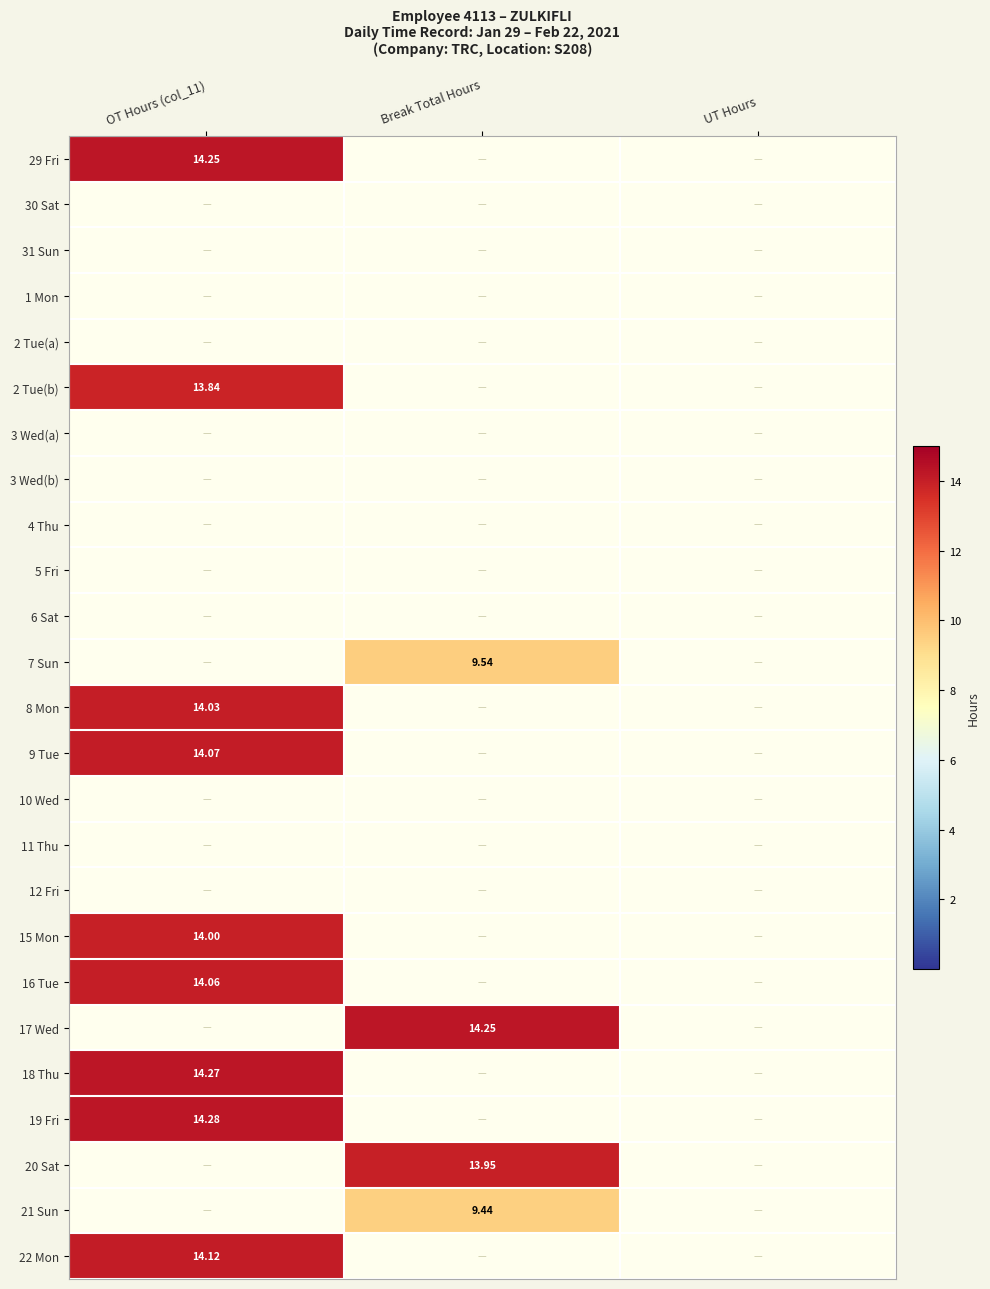

At how many categories does at least one series exceed 1?

2